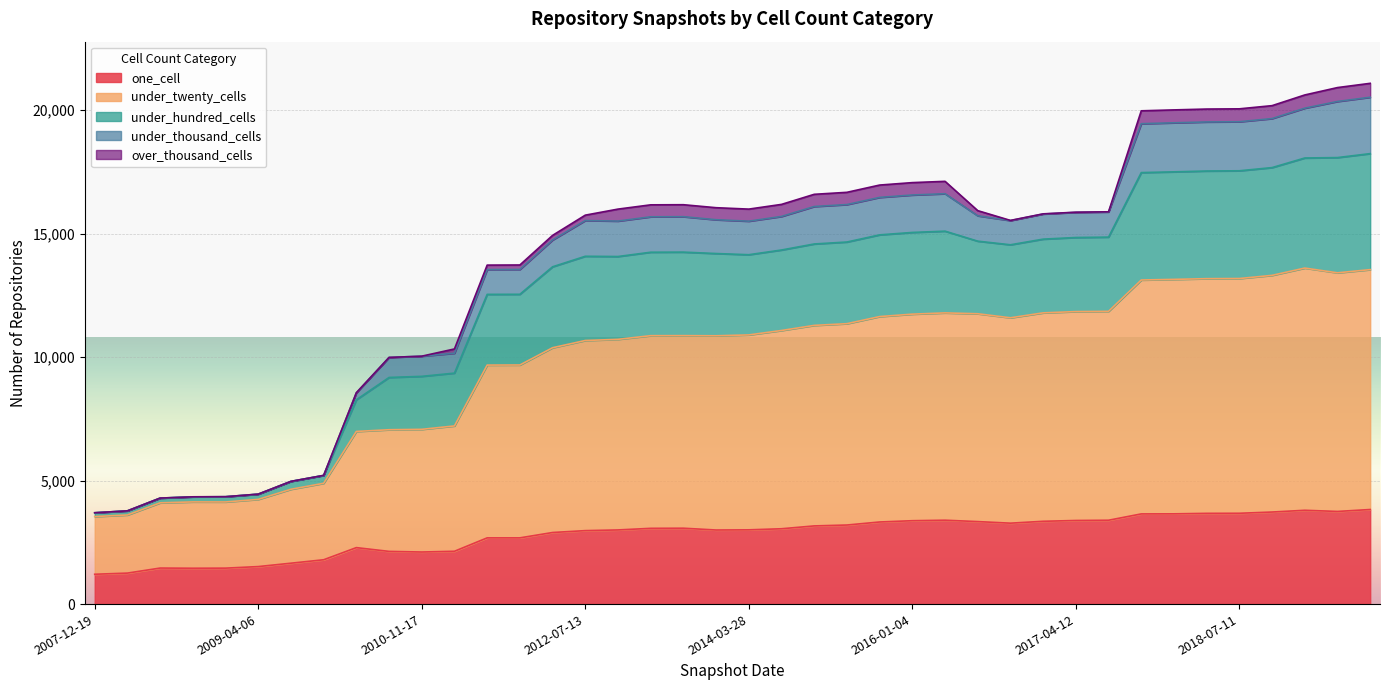

What is the sum of all one_cell values?

112898